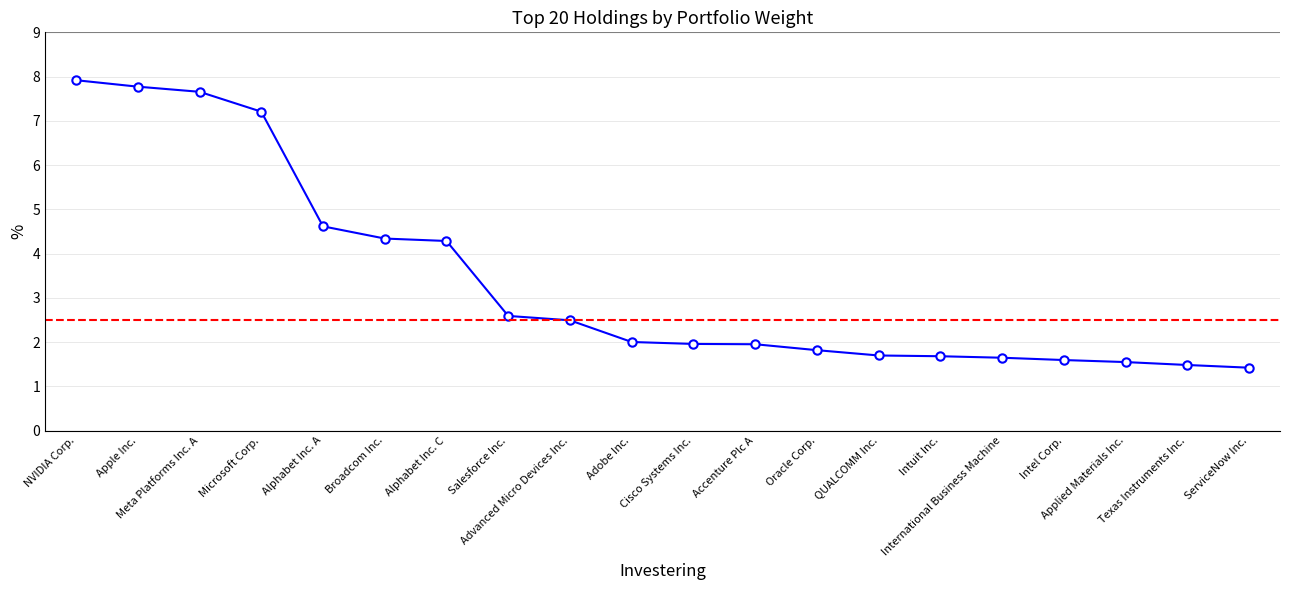

What is the difference between the second highest and second lowest values?

6.3